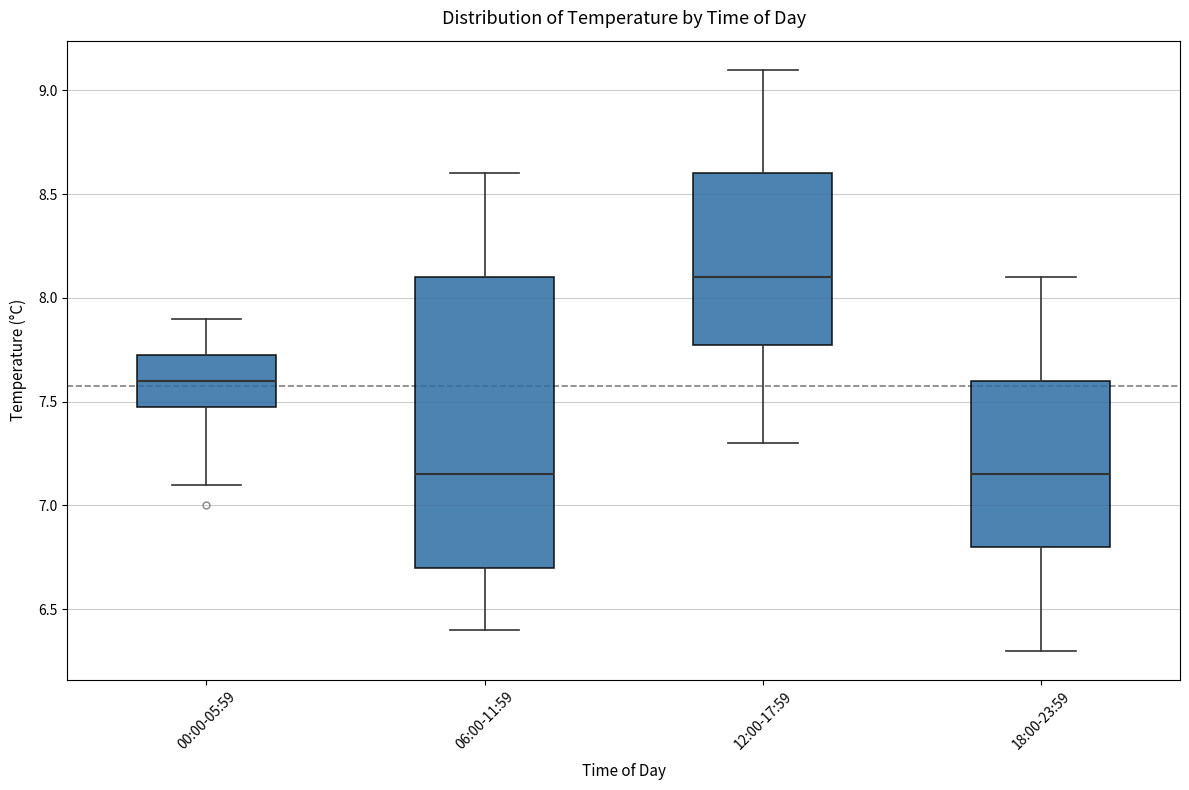

Reading left to right, transcribe this box plot: for each box, give where its median line is, the range the box spans, and where its two whiskers end, as read against the y-axis. The values are not printed on the chart, so give them approximately, as read against the axis.

00:00-05:59: median 7.60, box 7.50 to 7.75, whiskers 7.10 to 7.90
06:00-11:59: median 7.15, box 6.70 to 8.10, whiskers 6.40 to 8.60
12:00-17:59: median 8.10, box 7.80 to 8.60, whiskers 7.30 to 9.10
18:00-23:59: median 7.15, box 6.80 to 7.60, whiskers 6.30 to 8.10